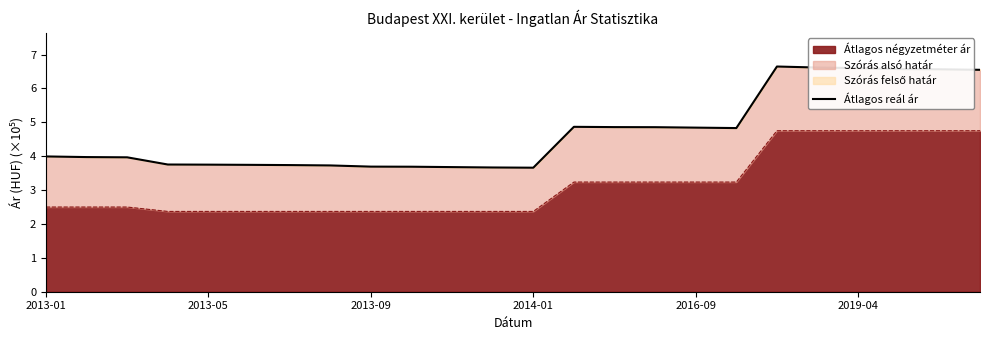

What is the maximum value shown in the chart?

6.6